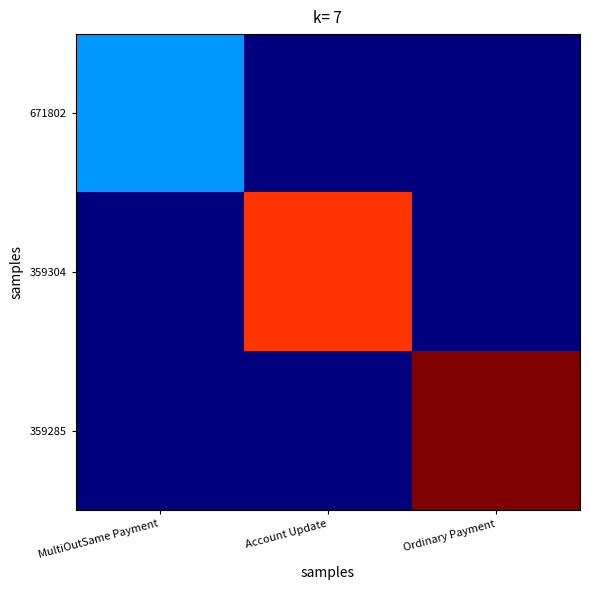

Which series has the largest range (max minus min)?

359285